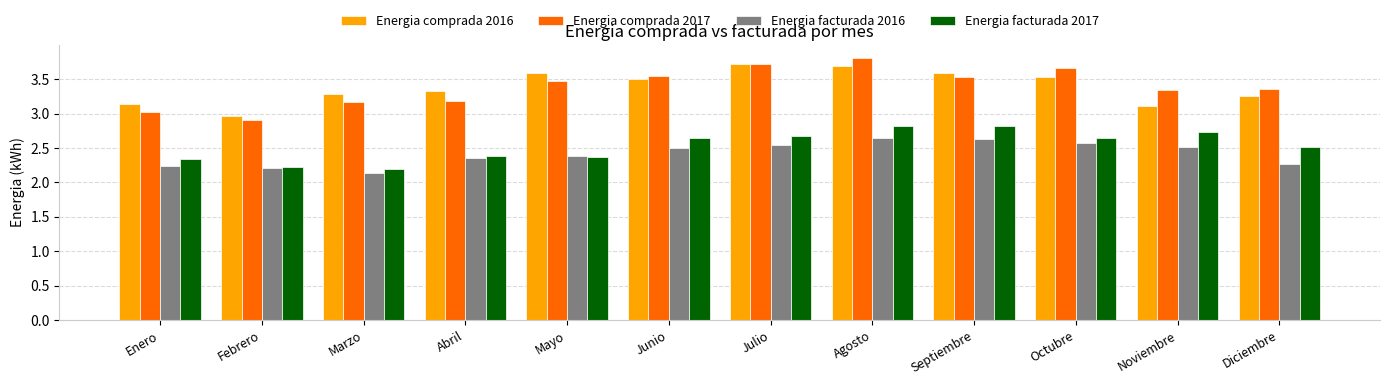

What is the sum of all Energia comprada 2016 values?

40.7